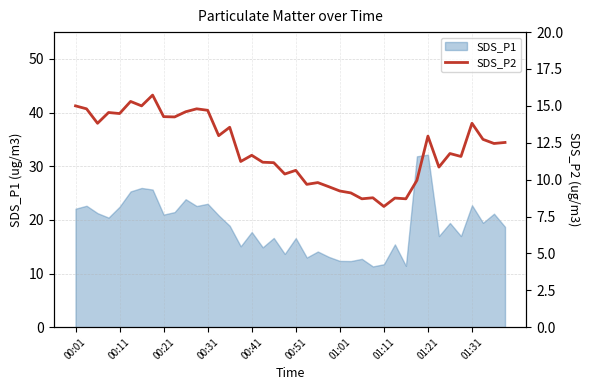

What is the change in value from 00:51 to 01:31?

+3.2